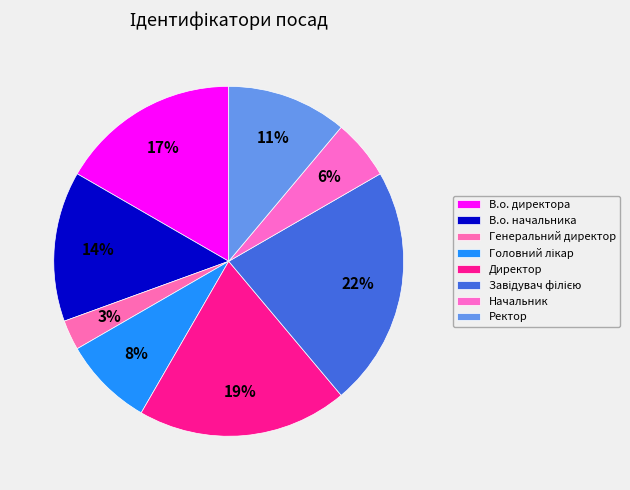

Count the number of slices in the pie.

8